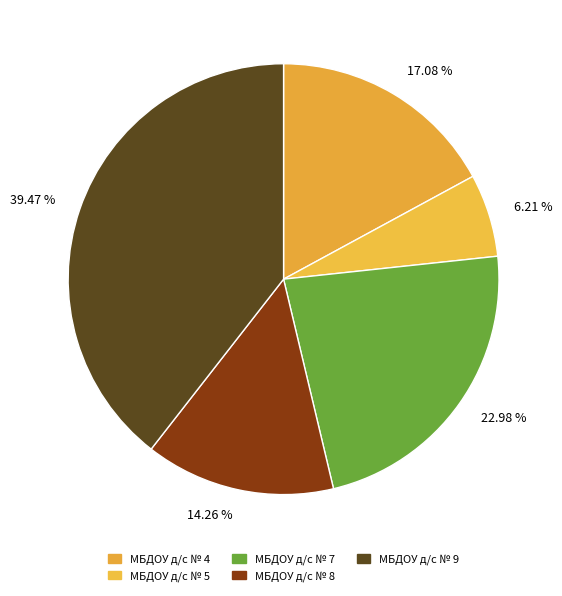

What percentage is NOT represented by МБДОУ д/с № 5?

93.8%